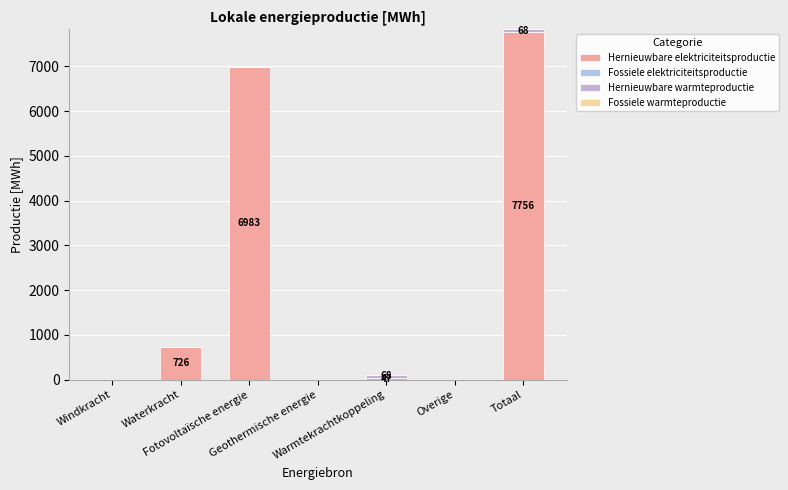

How many data points does each series have?

7